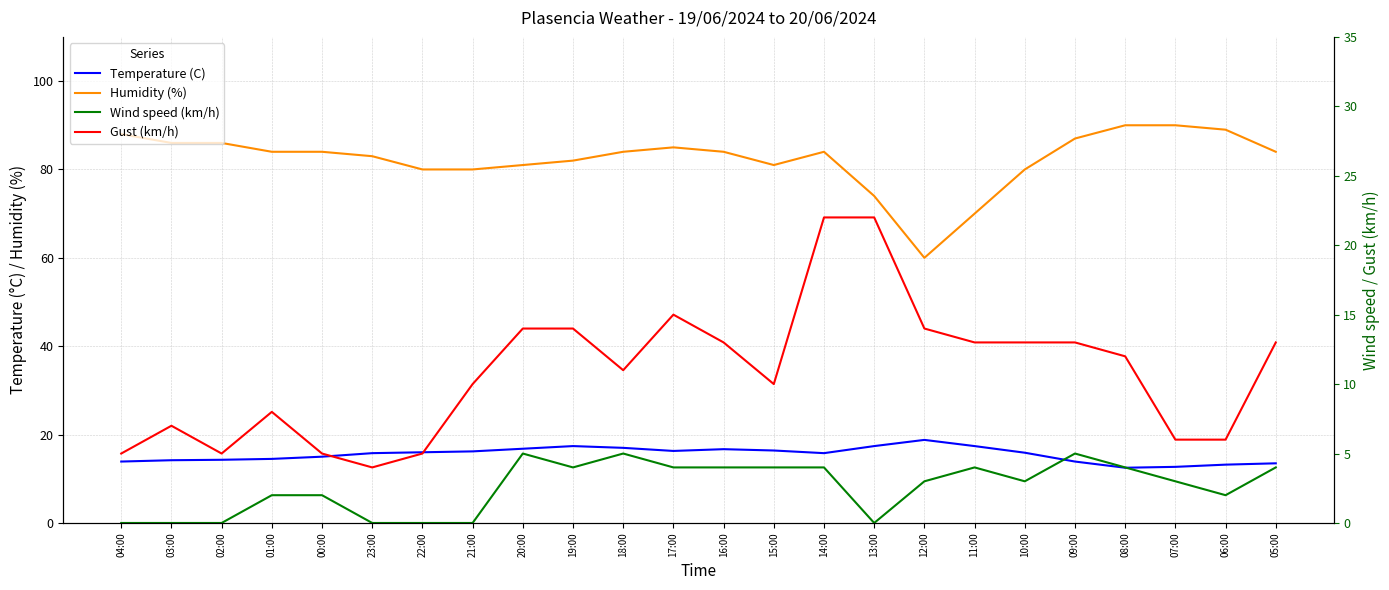

What are all the series names shown in the legend?

Temperature (C), Humidity (%), Wind speed (km/h), Gust (km/h)